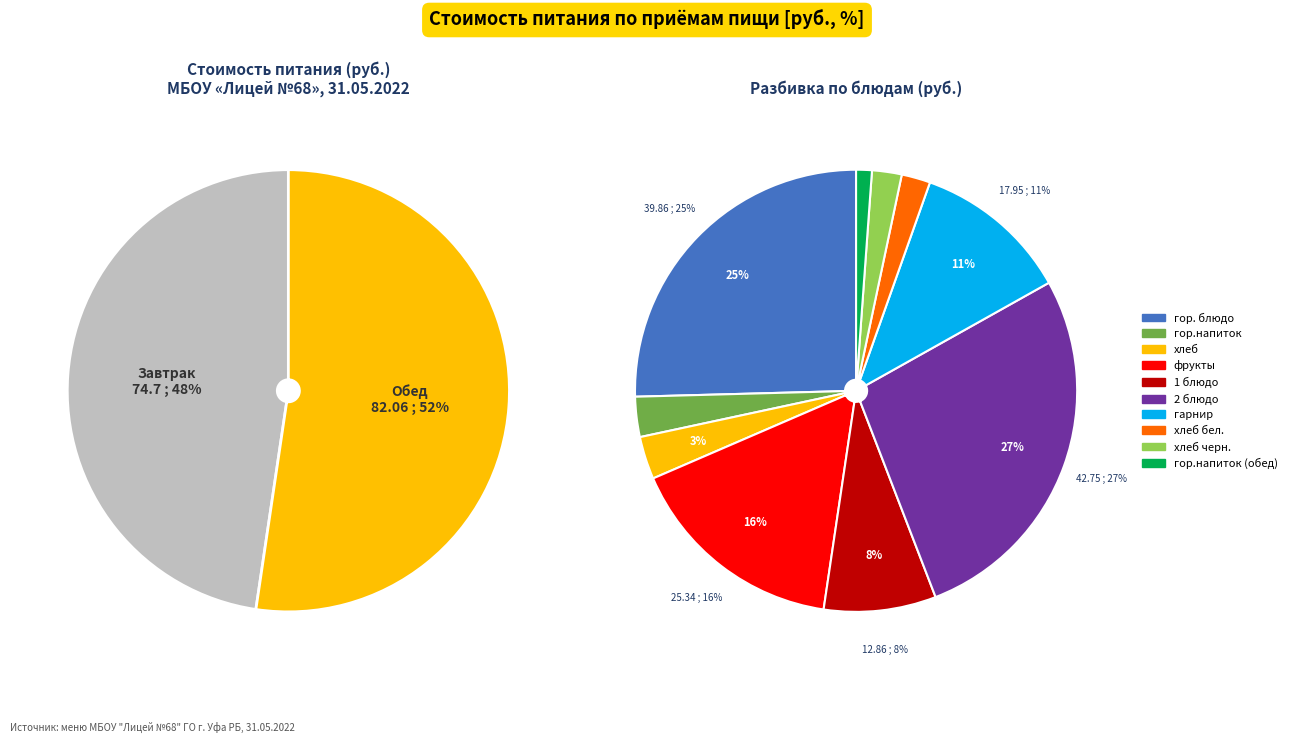

What is the total percentage of фрукты and гарнир?

27.6%